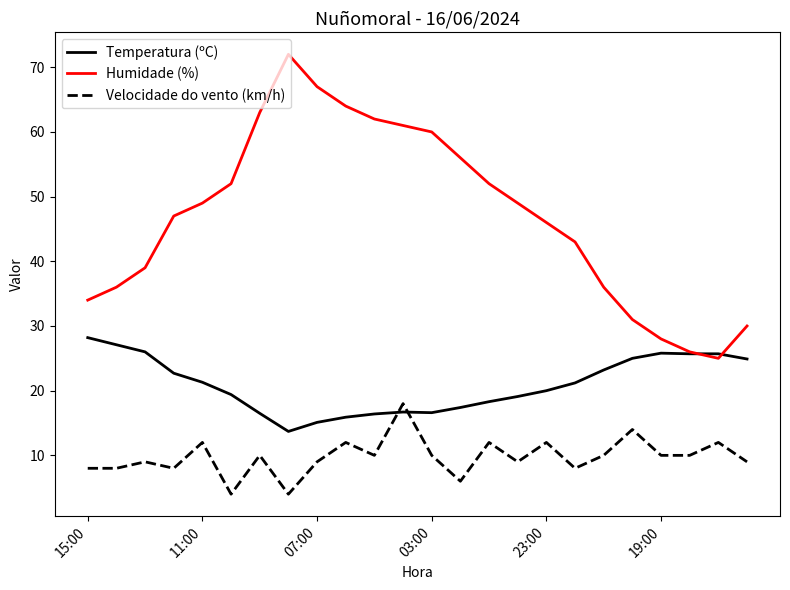

Rank the series by their maximum value, from highest to lowest.

Humidade (%), Temperatura (ºC), Velocidade do vento (km/h)